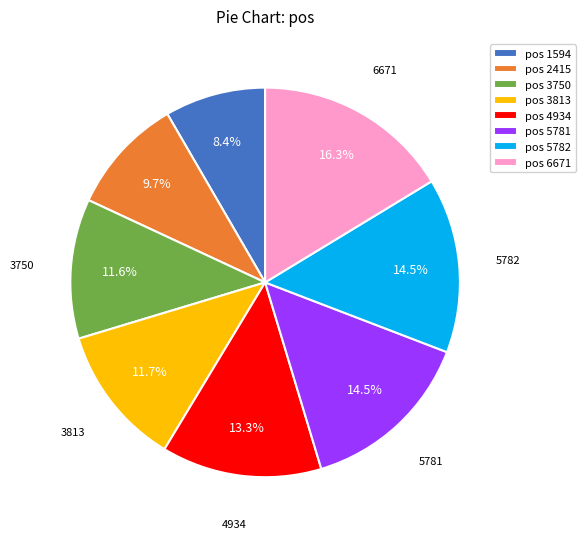

Is there any slice that represents more than half of the pie?

No